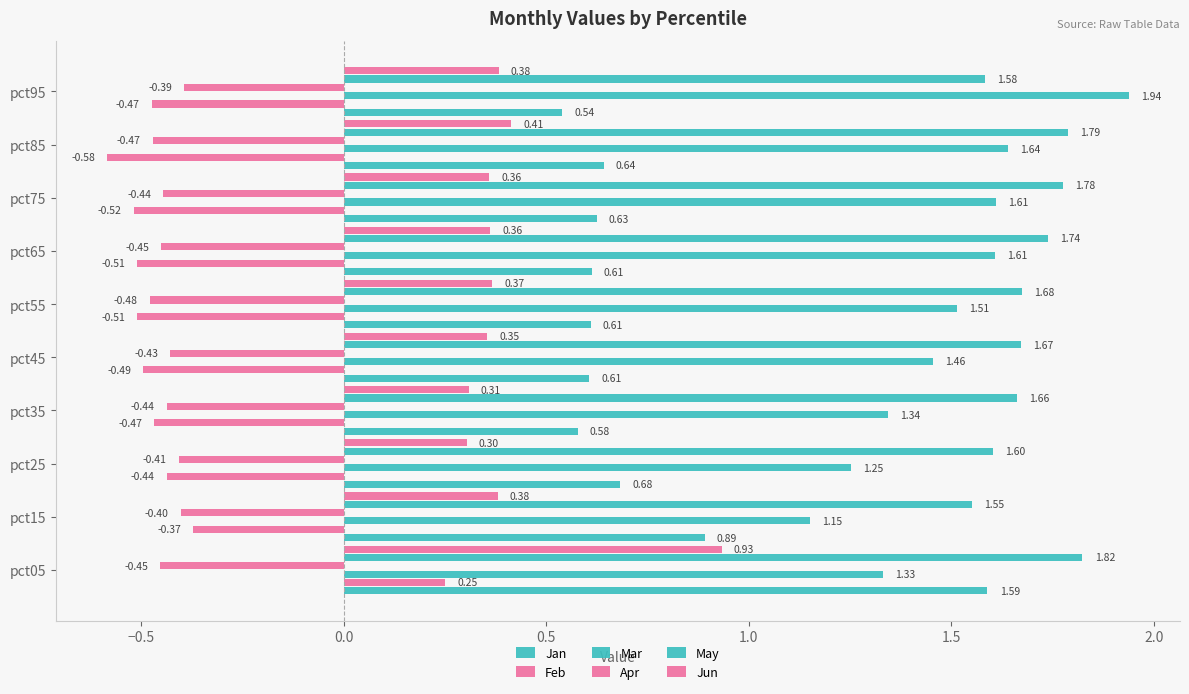

What is the average value of the Feb series?

-0.4